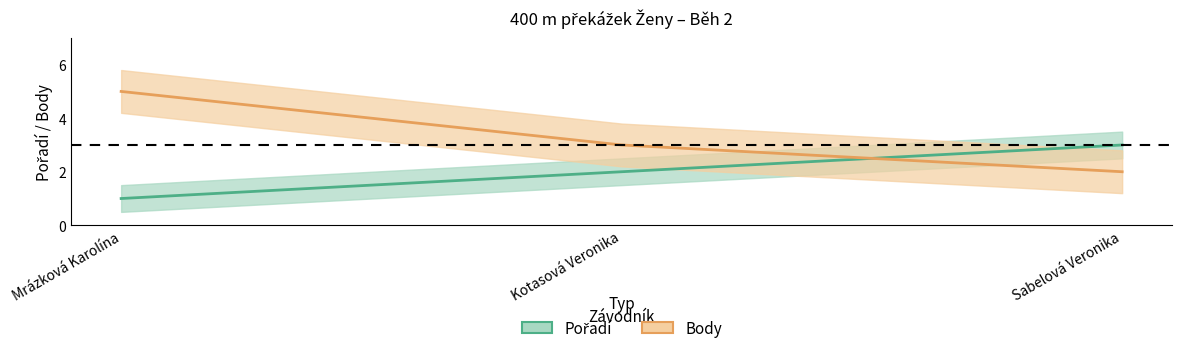

What is the difference between the maximum and minimum values in the Pořadí series?

2